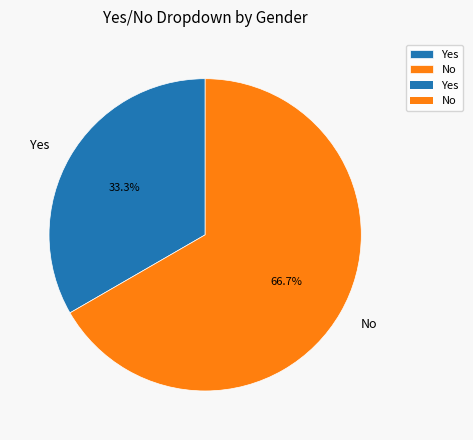

True or false: Yes accounts for 33% of the total.

True